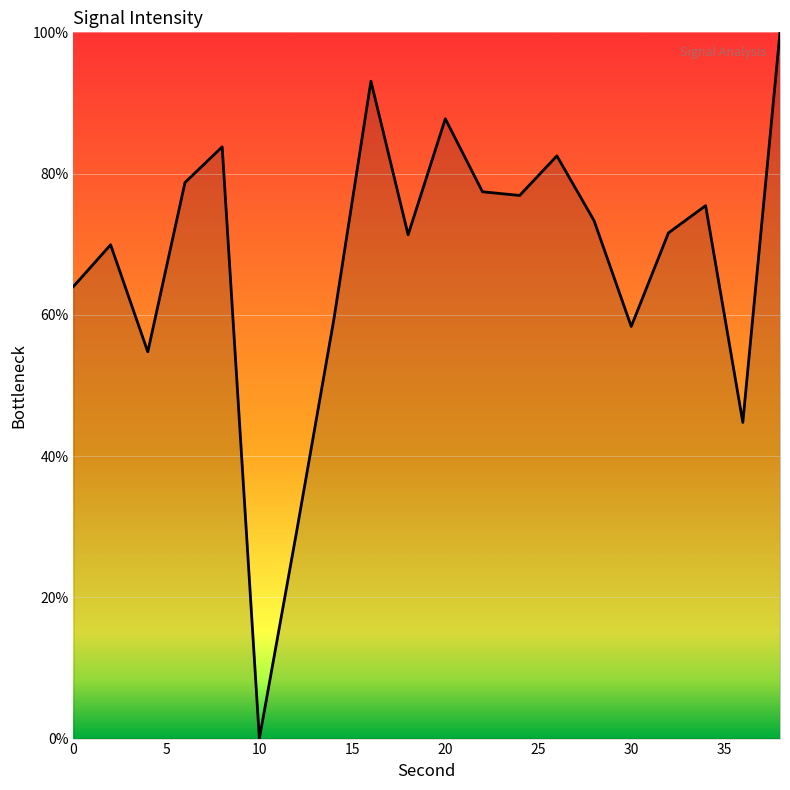

What is the difference between the maximum and minimum values?

100.0